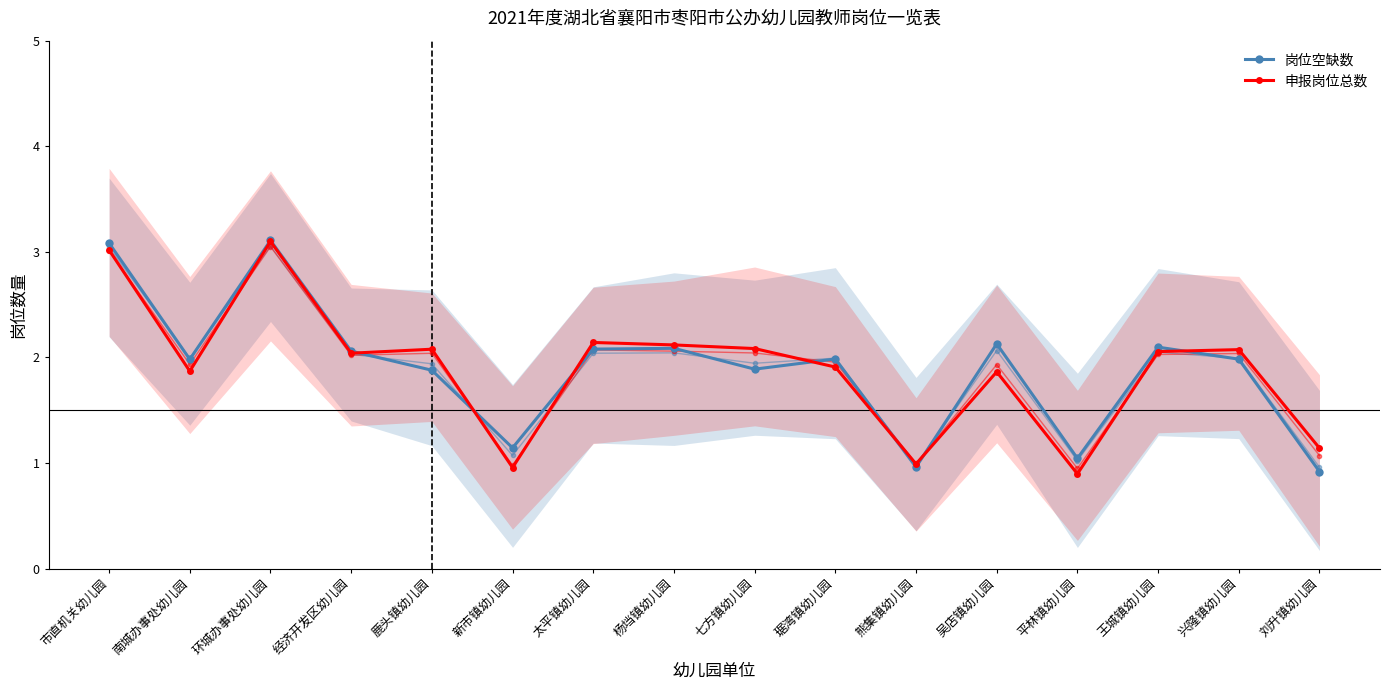

Is this an area chart (filled region under the line)?

No